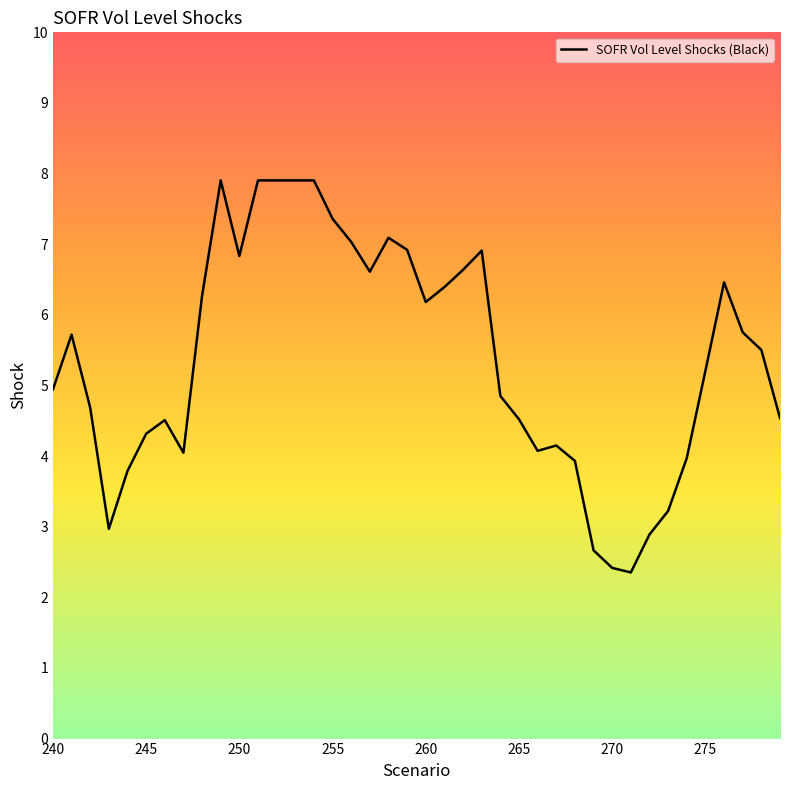

What is the difference between the maximum and minimum values?

5.6